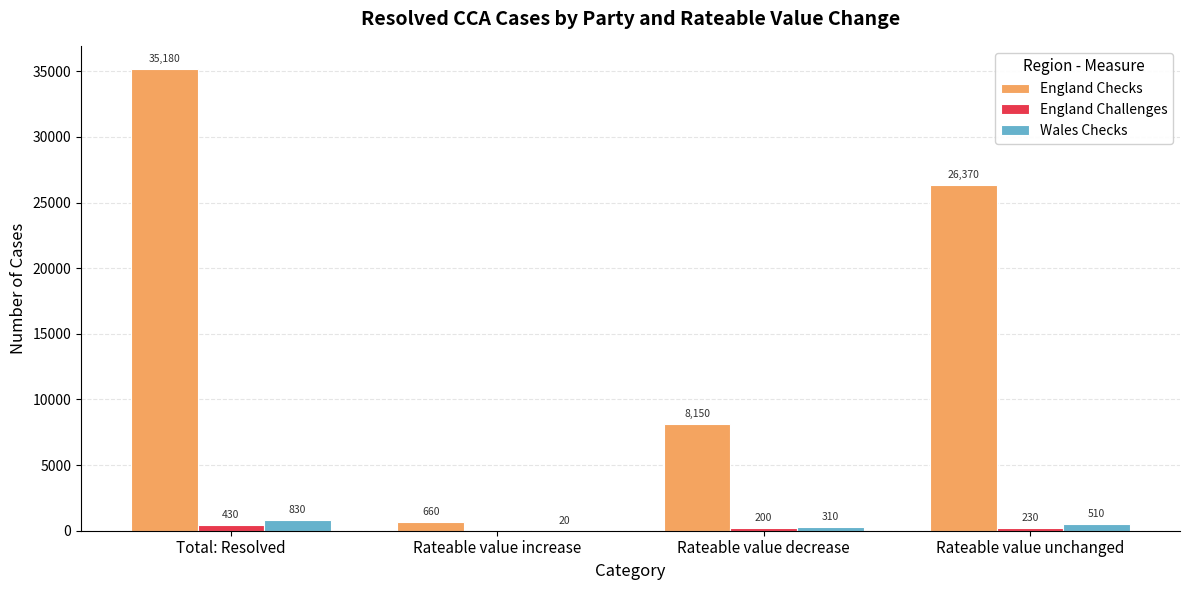

What is the average value of the Wales Checks series?

418